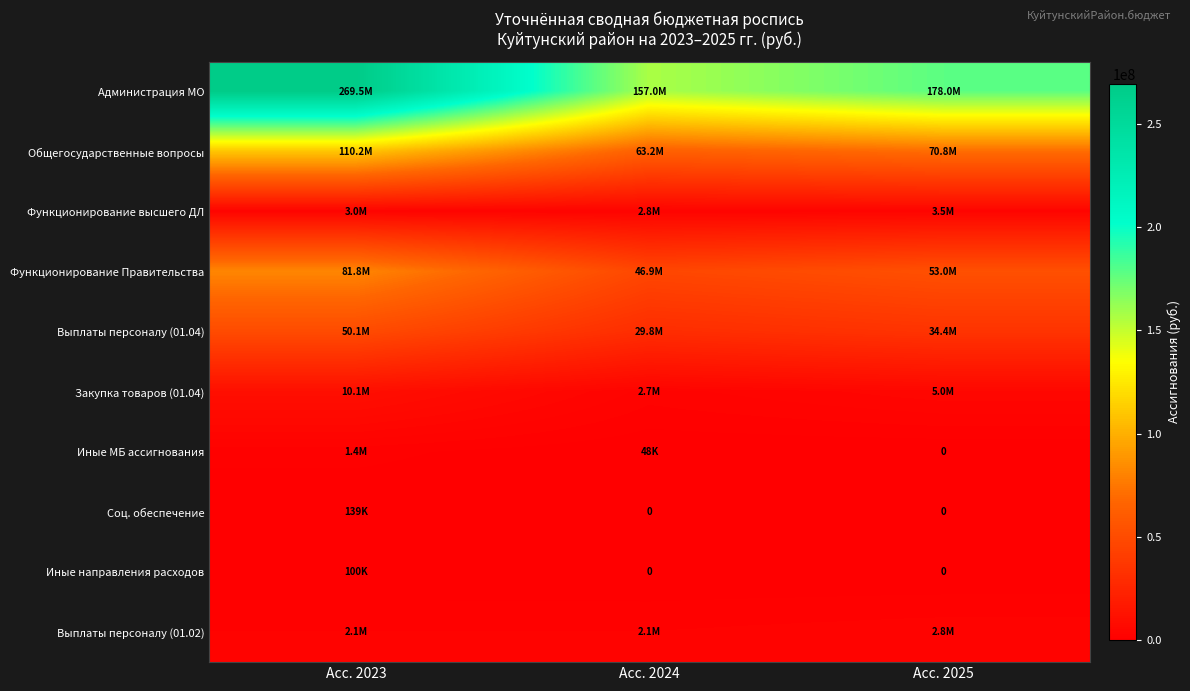

Where does the Функционирование высшего ДЛ series first go above 2982280?

Асс. 2025